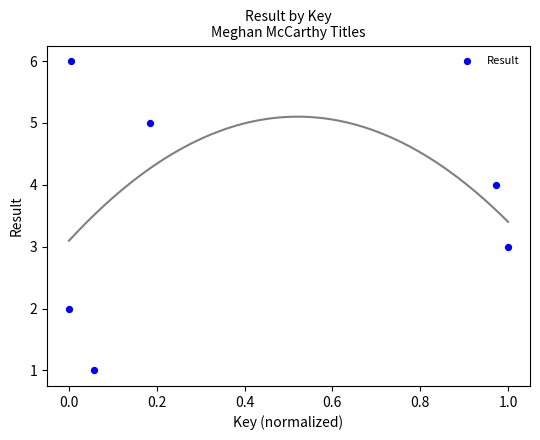

What is the average Y value?

4